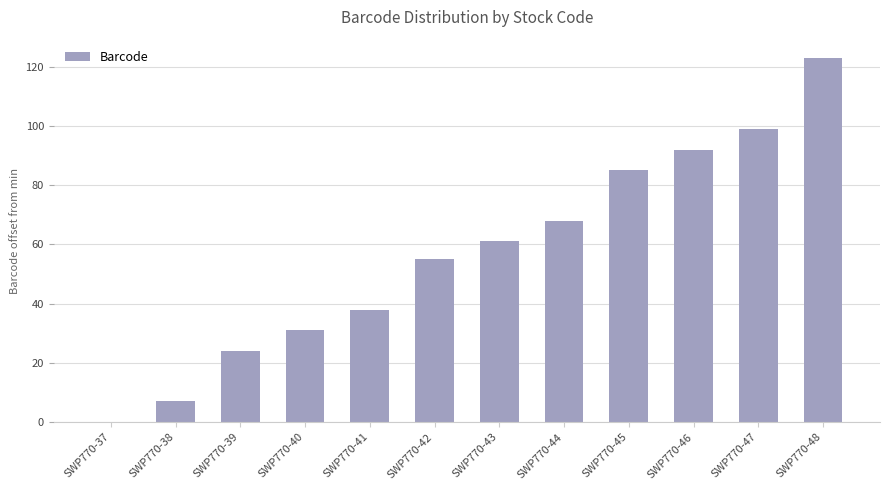

What is the greatest value displayed?

123